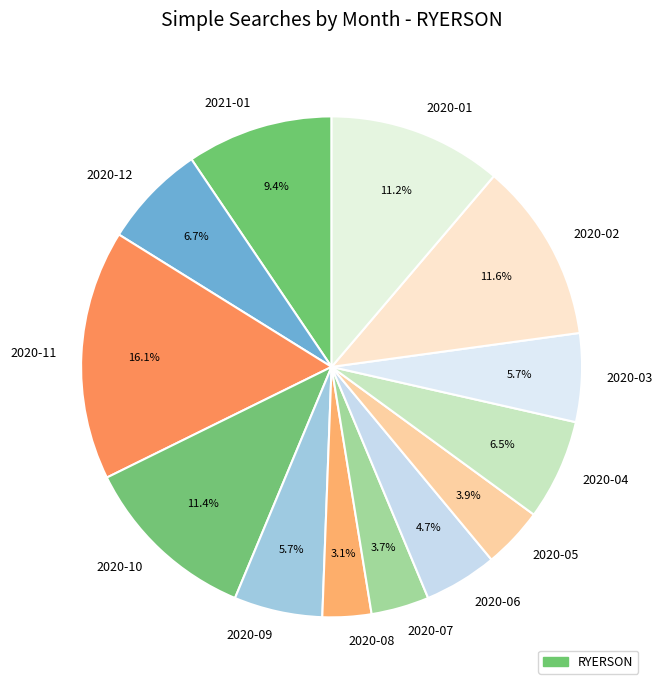

Which category has the smallest portion of the pie?

2020-08